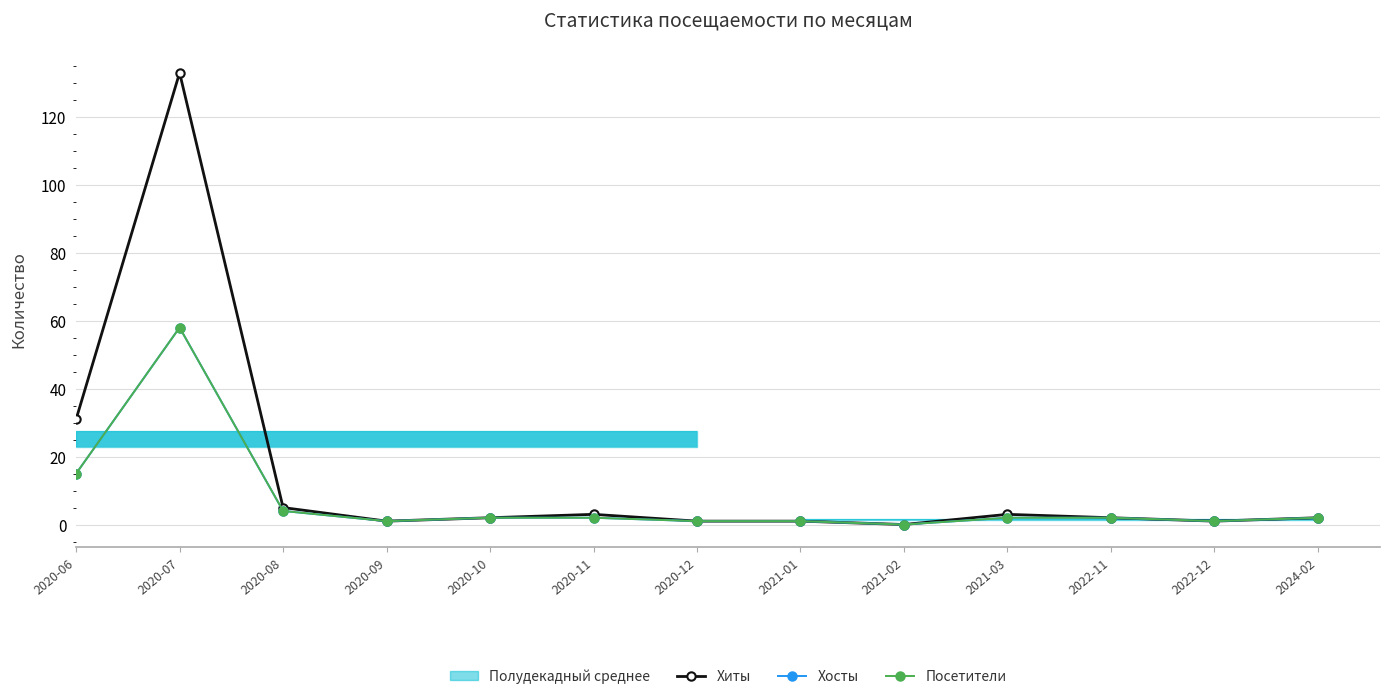

What position from the left is 2020-06?

1